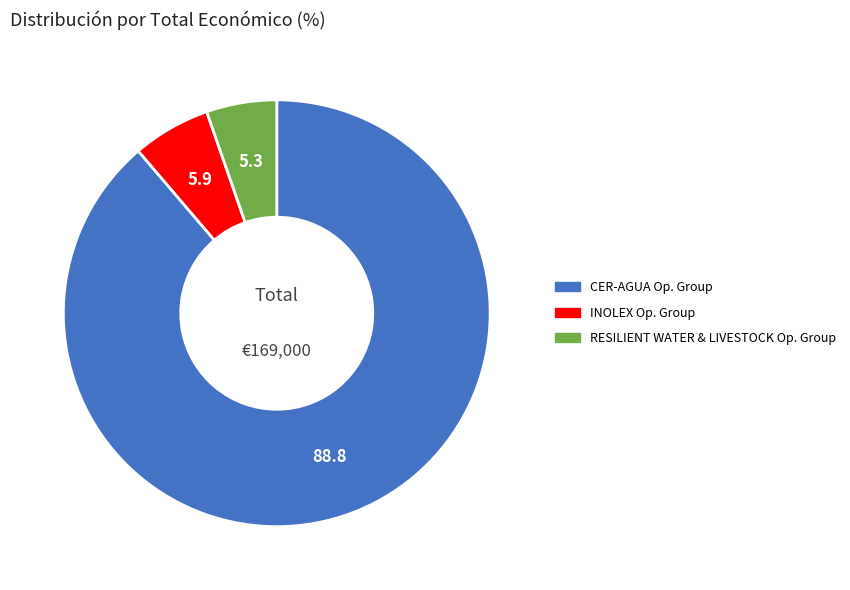

Is it true that INOLEX Op. Group is 6% of the pie?

True